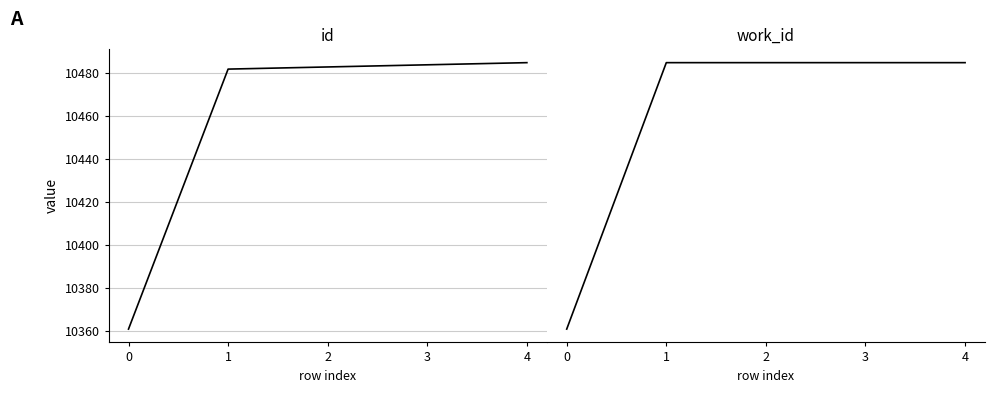

How many values in the id series are below 10483?

2